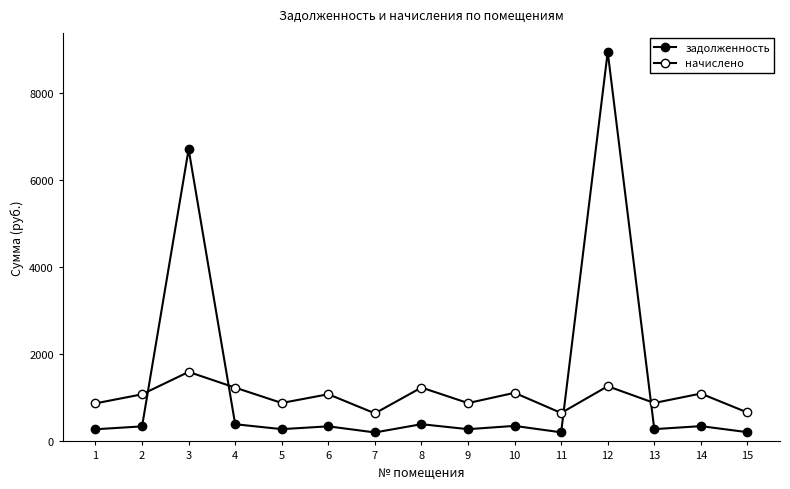

Does the chart display data point markers on the line(s)?

Yes